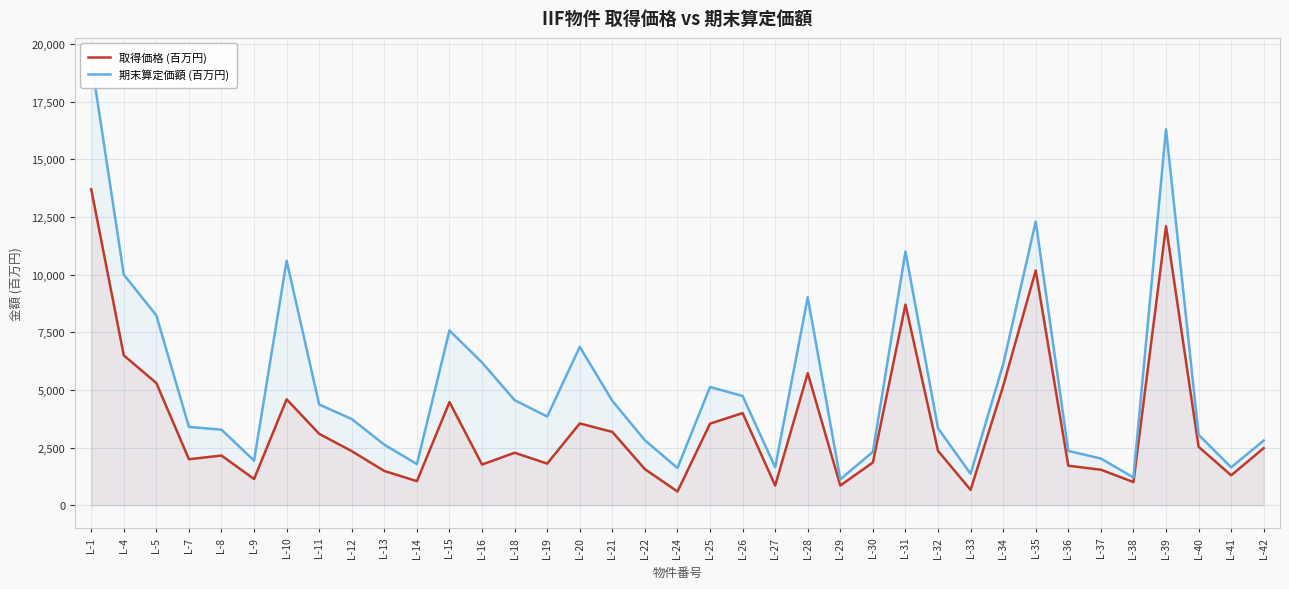

True or false: 期末算定価額 (百万円) and 取得価格 (百万円) cross at least once.

False